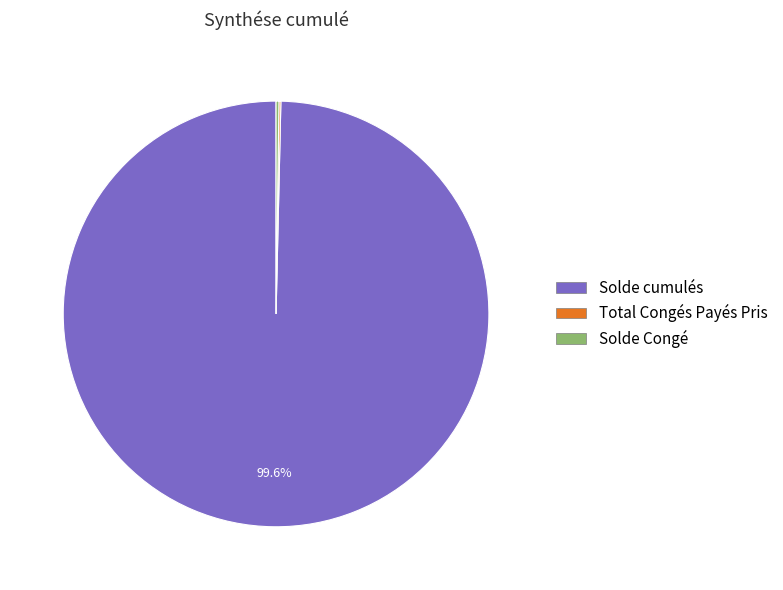

Which category accounts for the majority?

Solde cumulés